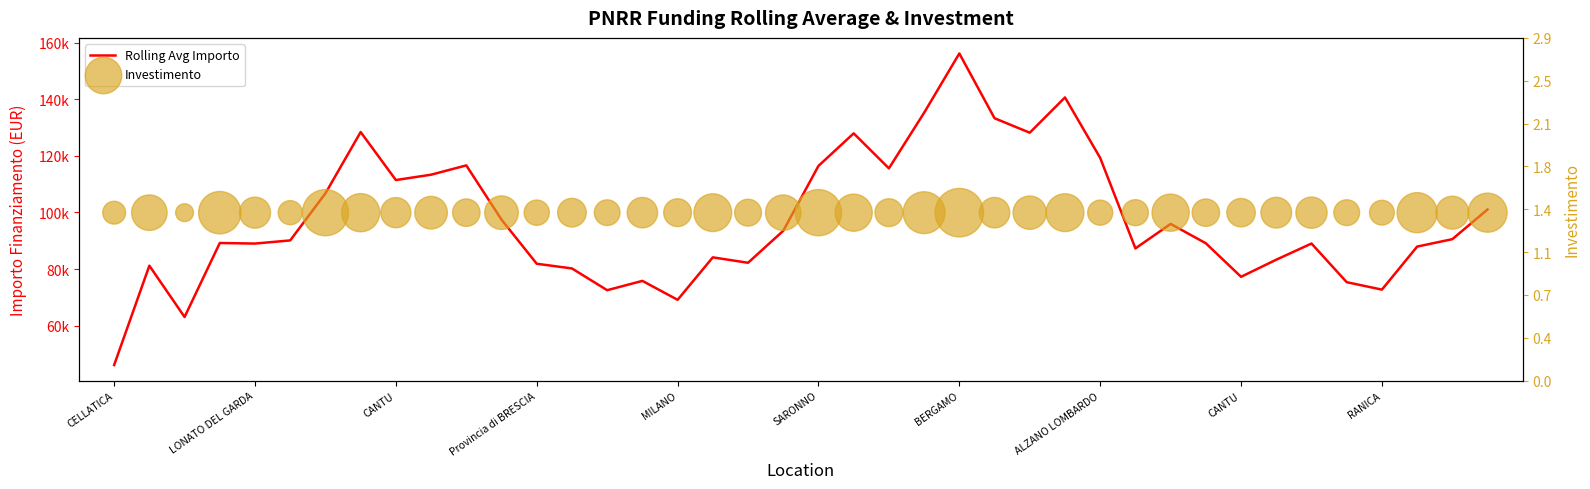

What are all the series names shown in the legend?

Rolling Avg Importo, Investimento